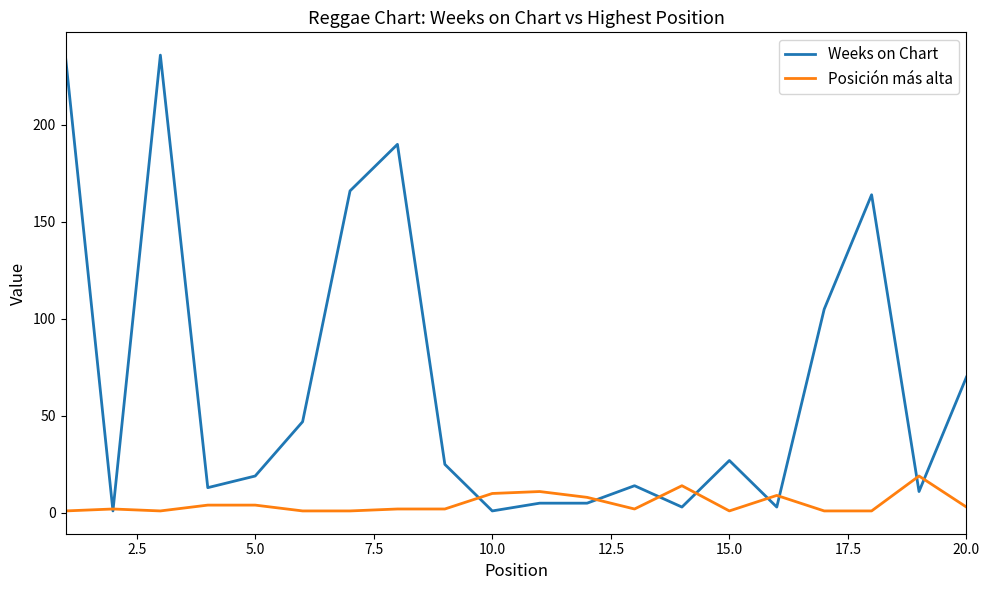

Which series has the largest total across all categories?

Weeks on Chart